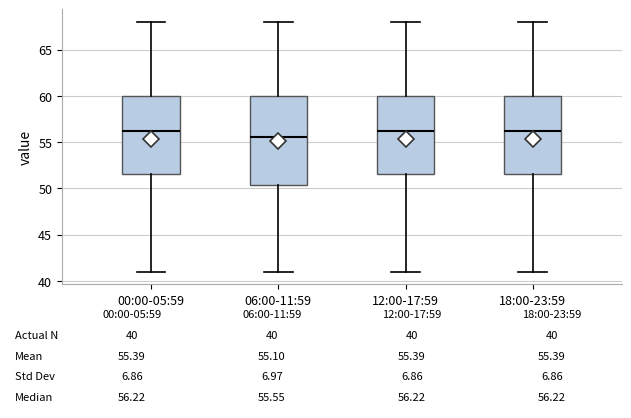

Which box is the tallest, from its lower edge to its upper edge?

06:00-11:59